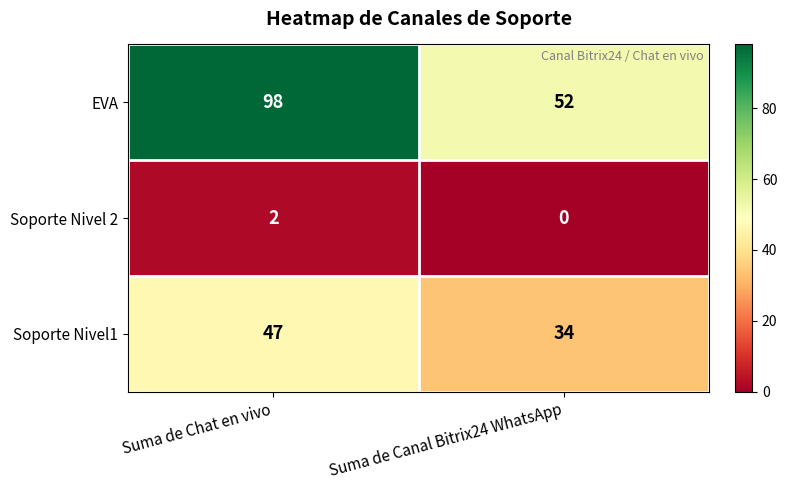

Between Suma de Chat en vivo and Suma de Canal Bitrix24 WhatsApp, which series saw the biggest shift?

EVA